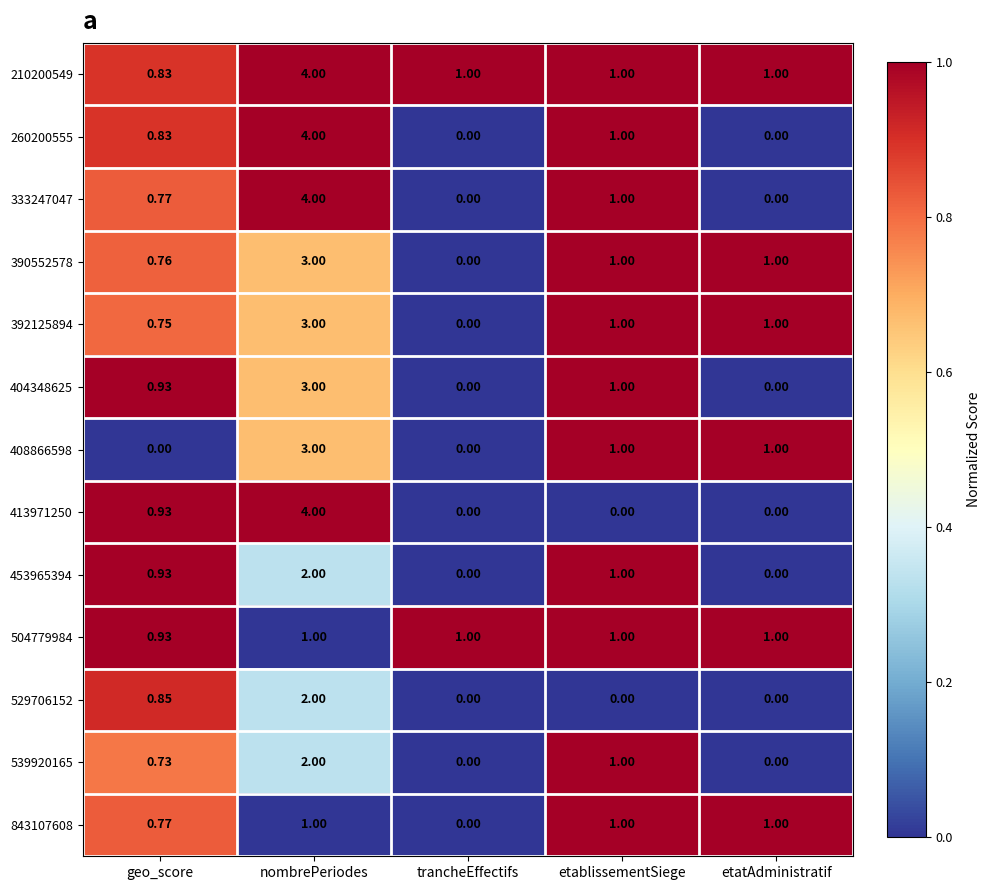

At which category is the sum across all series the highest?

nombrePeriodes